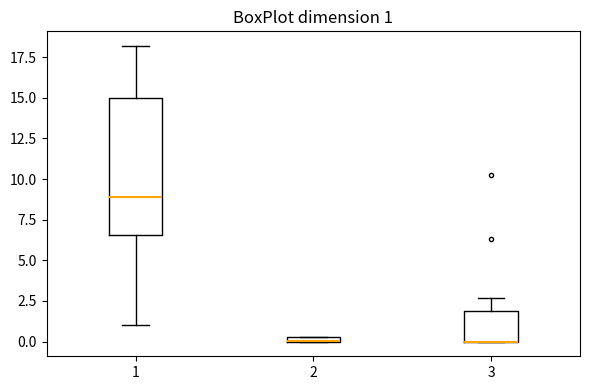

Comparing the boxes themselves (not the whiskers), which one is the tallest?

1